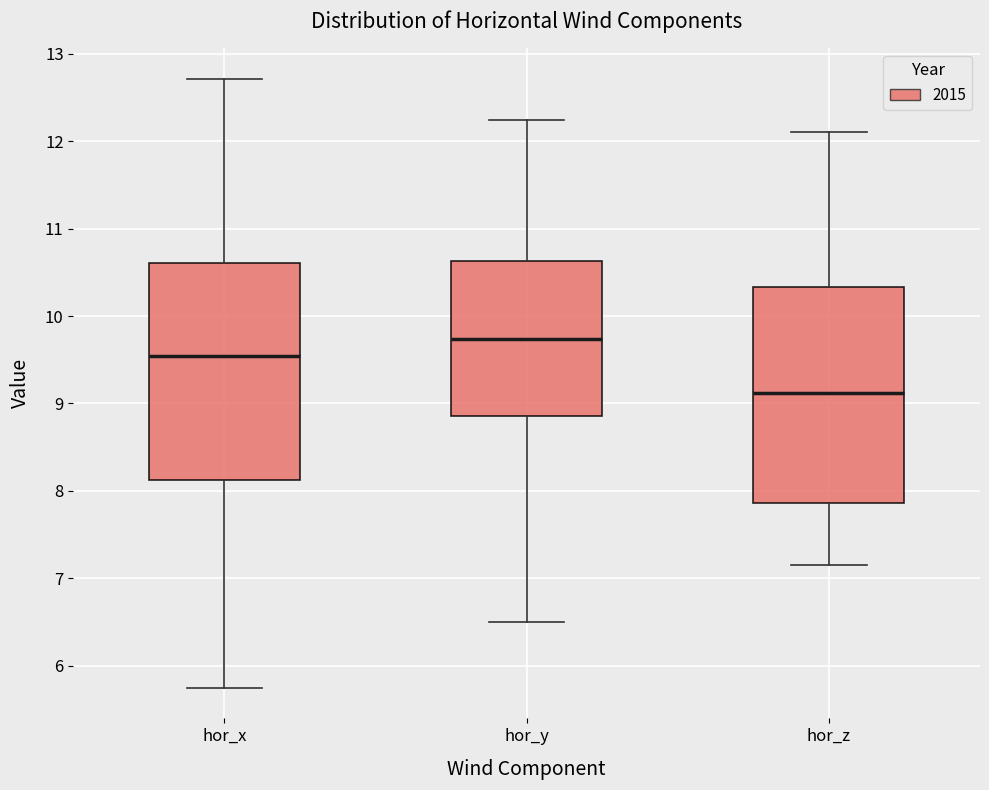

Where is the lower edge of the box for hor_z on the y-axis? The values are not printed on the chart, so give them approximately, as read against the axis.

7.9